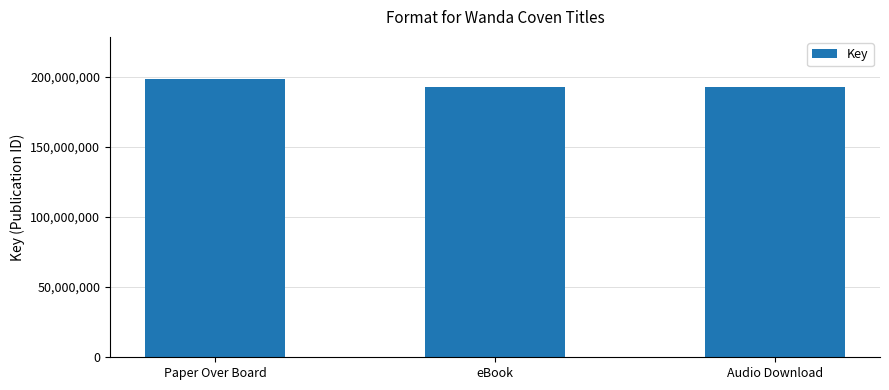

What value does the data have at eBook, to the nearest 10?

192836750